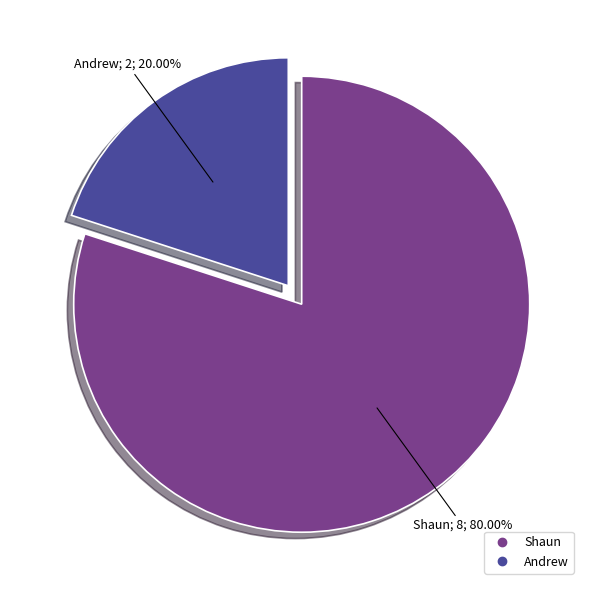

Count the number of slices in the pie.

2